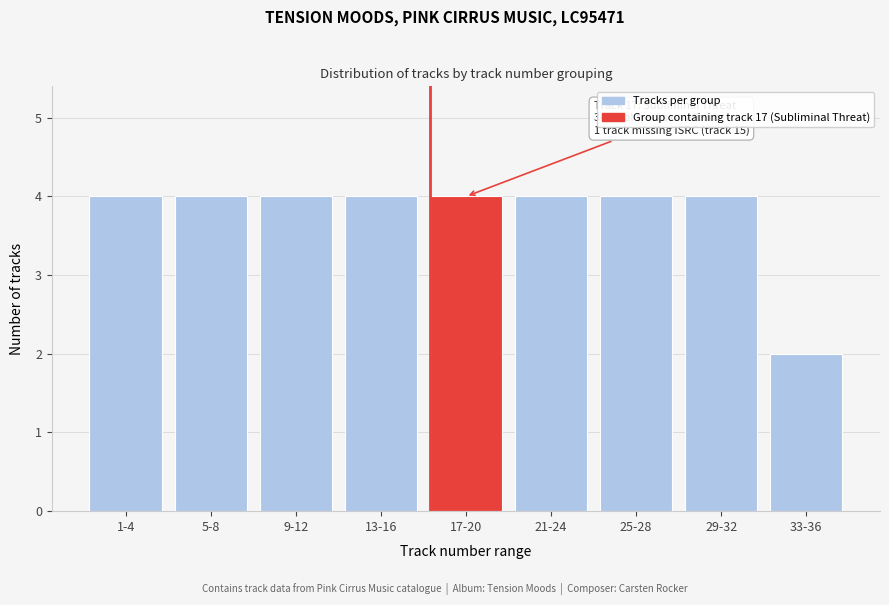

Reading left to right, list all the values displayed in this chart.

4	4	4	4	4	4	4	4	2